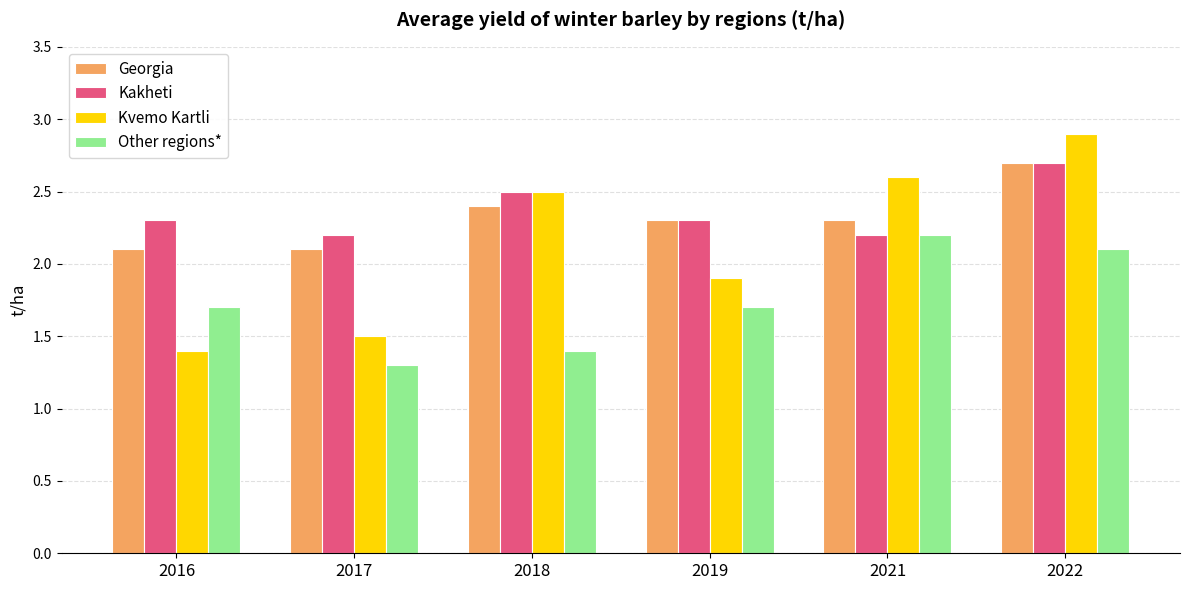

Is it true that Georgia equals 2.8 at 2017?

False